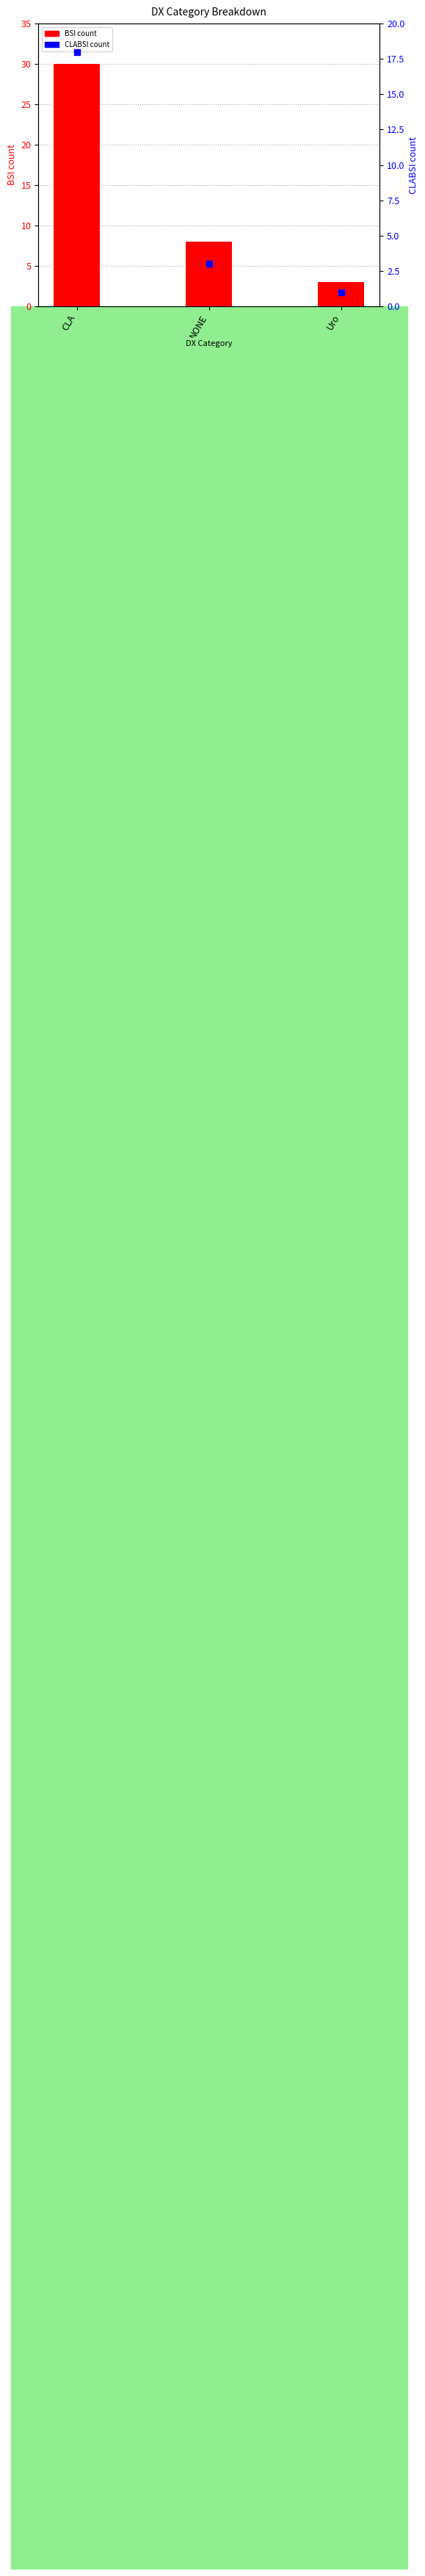

At how many categories does at least one series exceed 12?

1